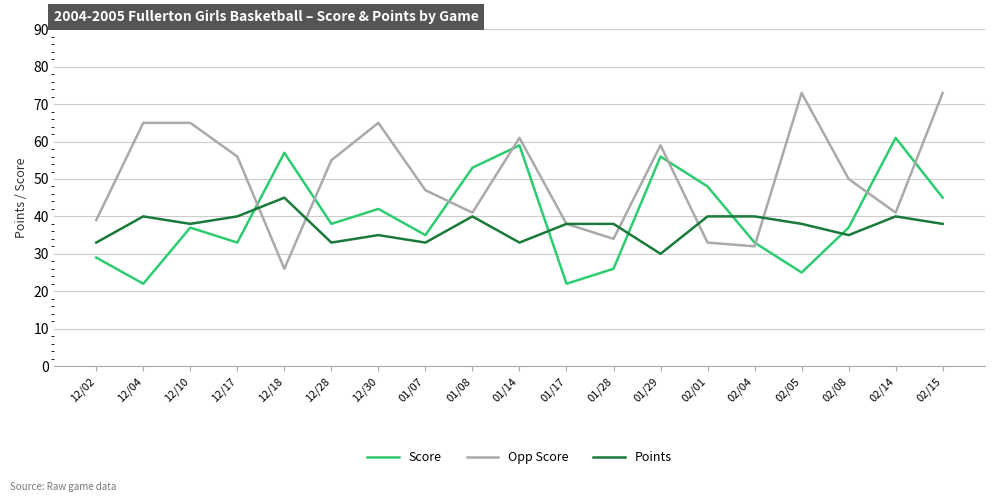

What position from the right is 01/08?

11